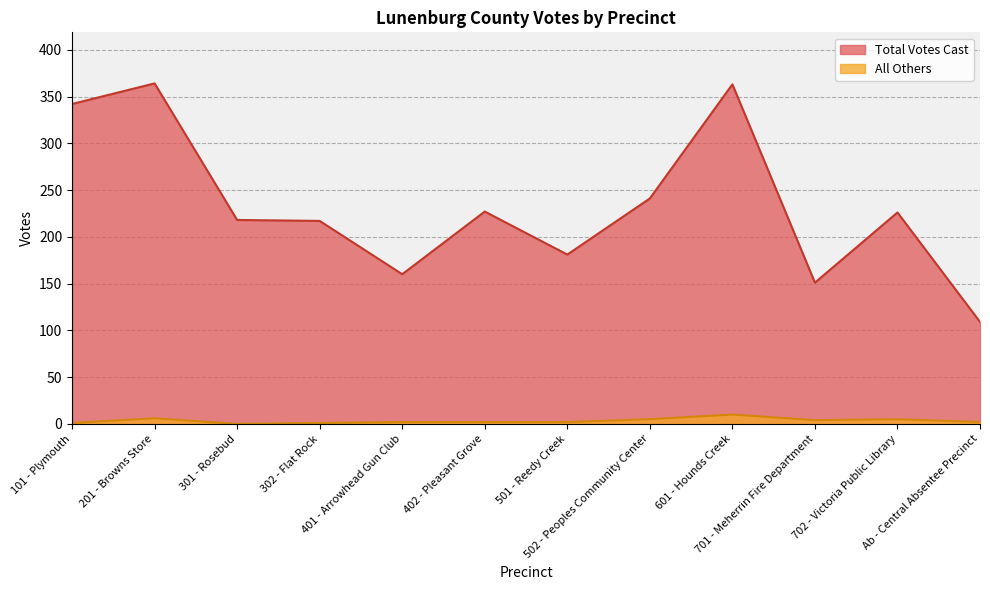

At which category does All Others reach its first local peak?

201 - Browns Store